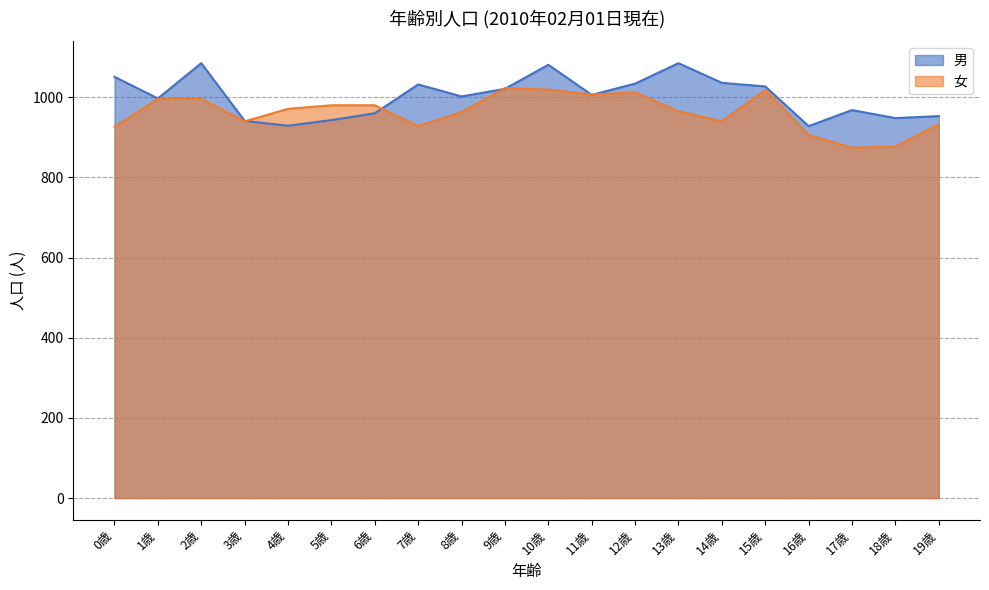

Where is the first local maximum for 男?

2歳